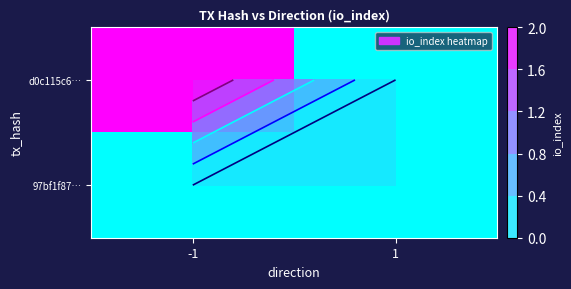

At 1, list the series in order from smallest to largest.

d0c115c6…, 97bf1f87…